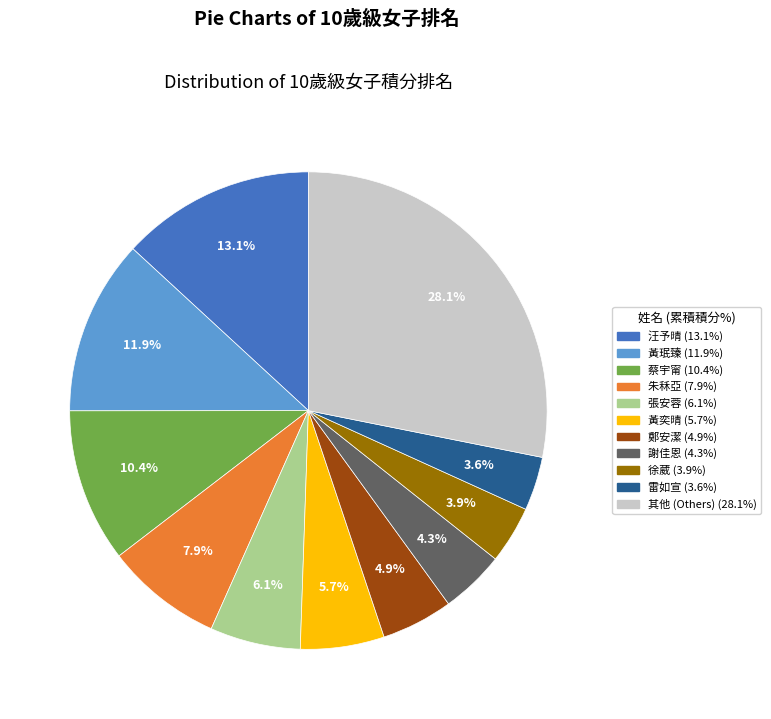

Is there a majority slice in this chart?

No